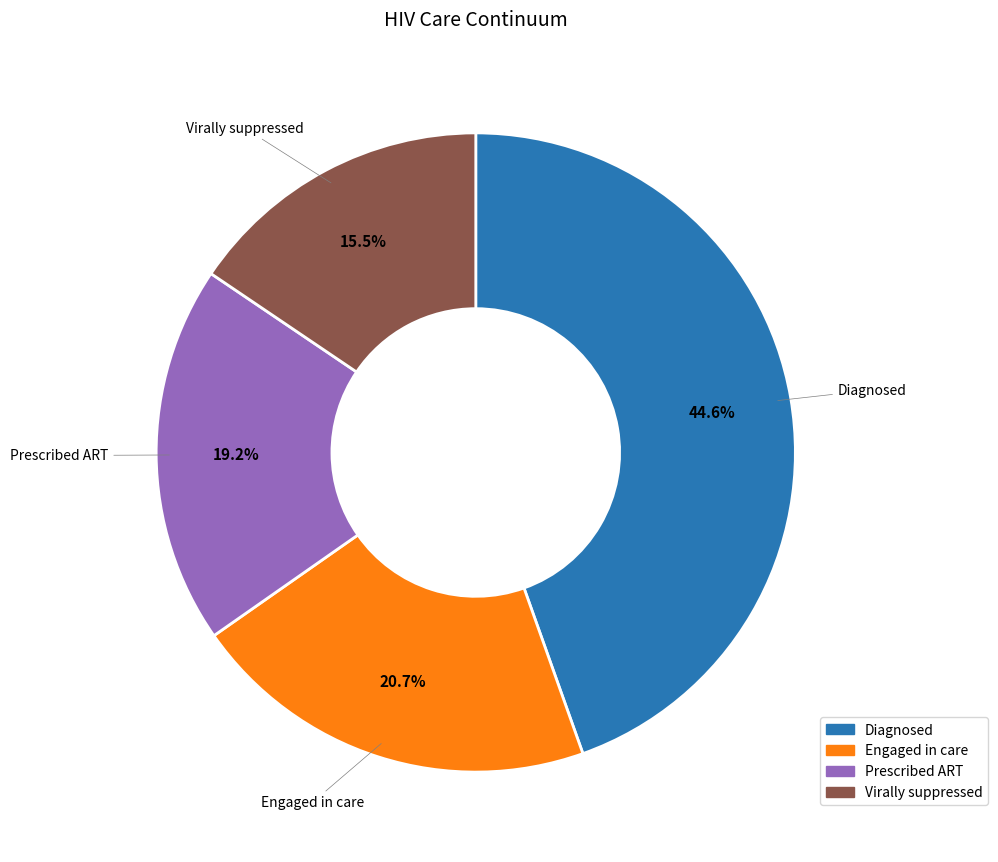

Which category has the biggest portion of the pie?

Diagnosed